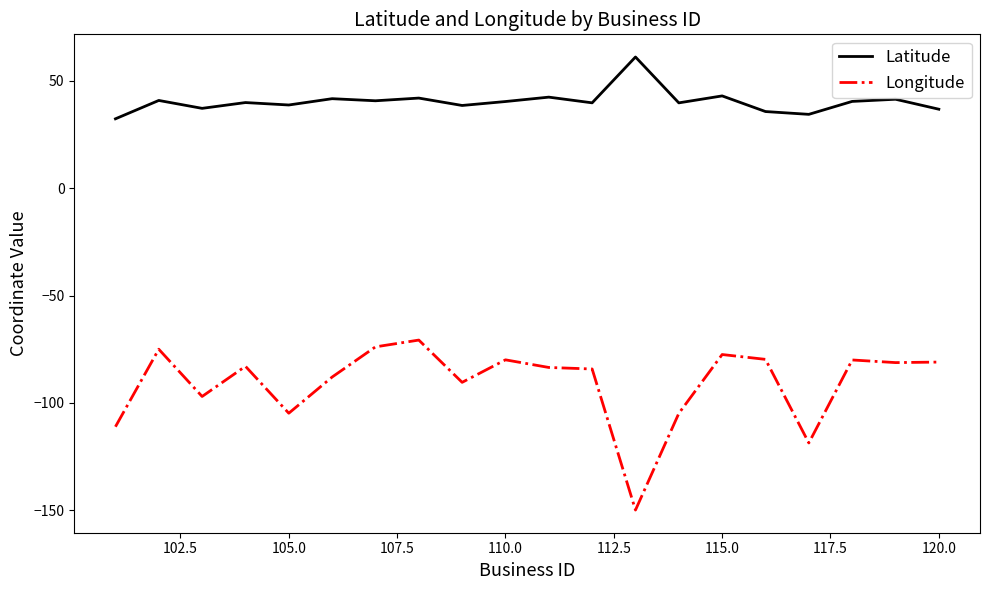

List the series in order of their peak value, highest first.

Latitude, Longitude